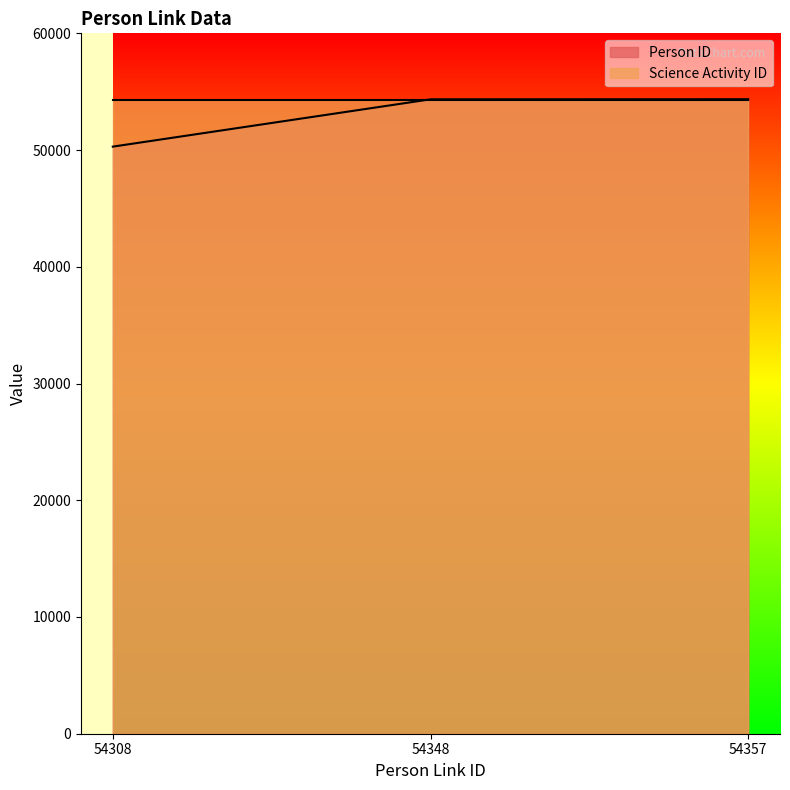

List the labels in order of value, smallest first.

54308, 54348, 54357